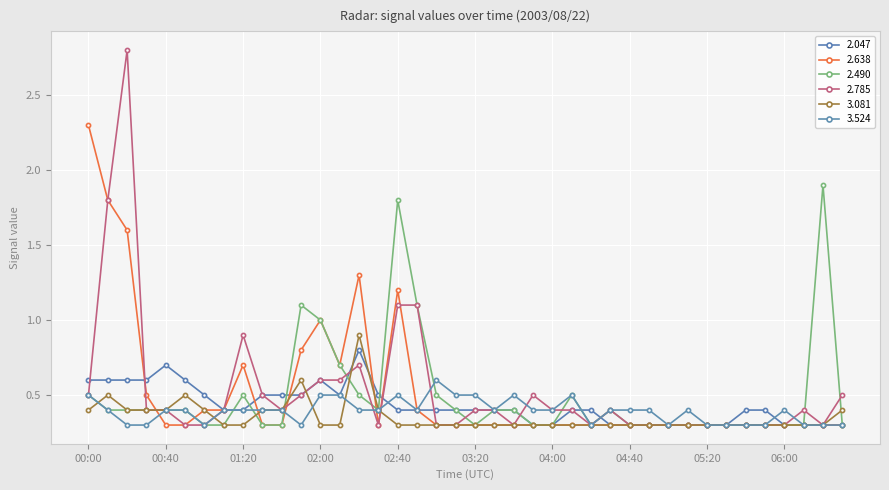

What is the average value of the 2.490 series?

0.5